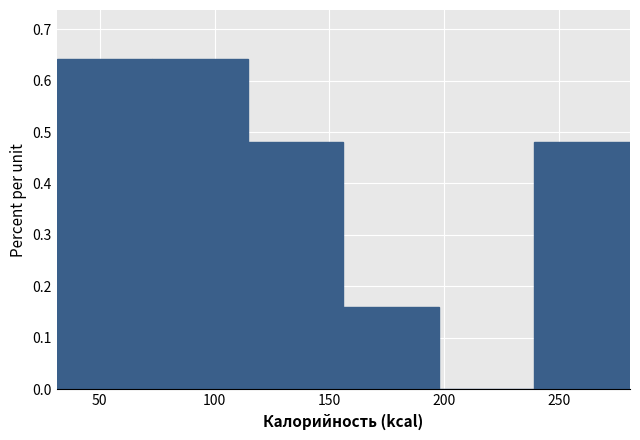

Reading left to right, transcribe this chart: for each bar, give the range it covers on the x-axis and its height. Neither the bar edges nor the heights are printed on the chart, so give them approximately, as read against the axes.

30 to 75: 0.64
75 to 115: 0.64
115 to 155: 0.48
155 to 200: 0.16
200 to 240: 0
240 to 280: 0.48